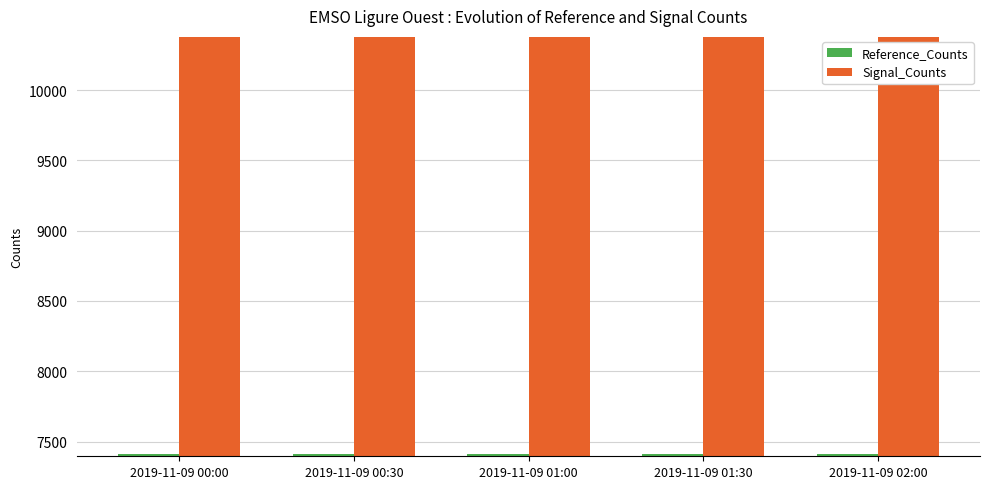

The Reference_Counts series shows 7409 at 2019-11-09 00:30. True or false?

True